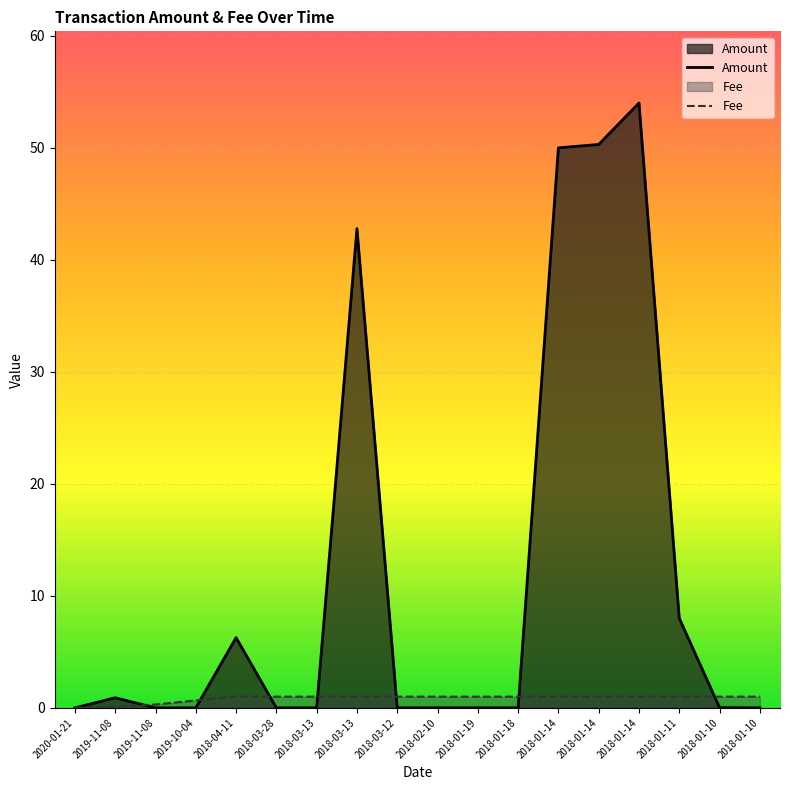

Where is Amount nearest to the value 27?

2018-03-13